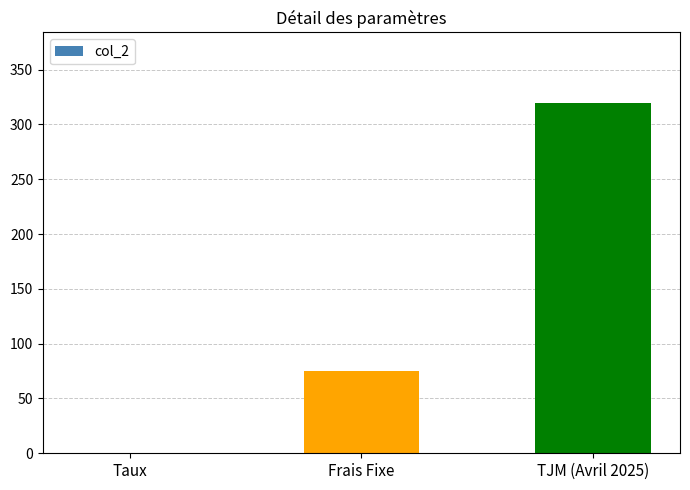

Which has a higher value, Taux or TJM (Avril 2025)?

TJM (Avril 2025)